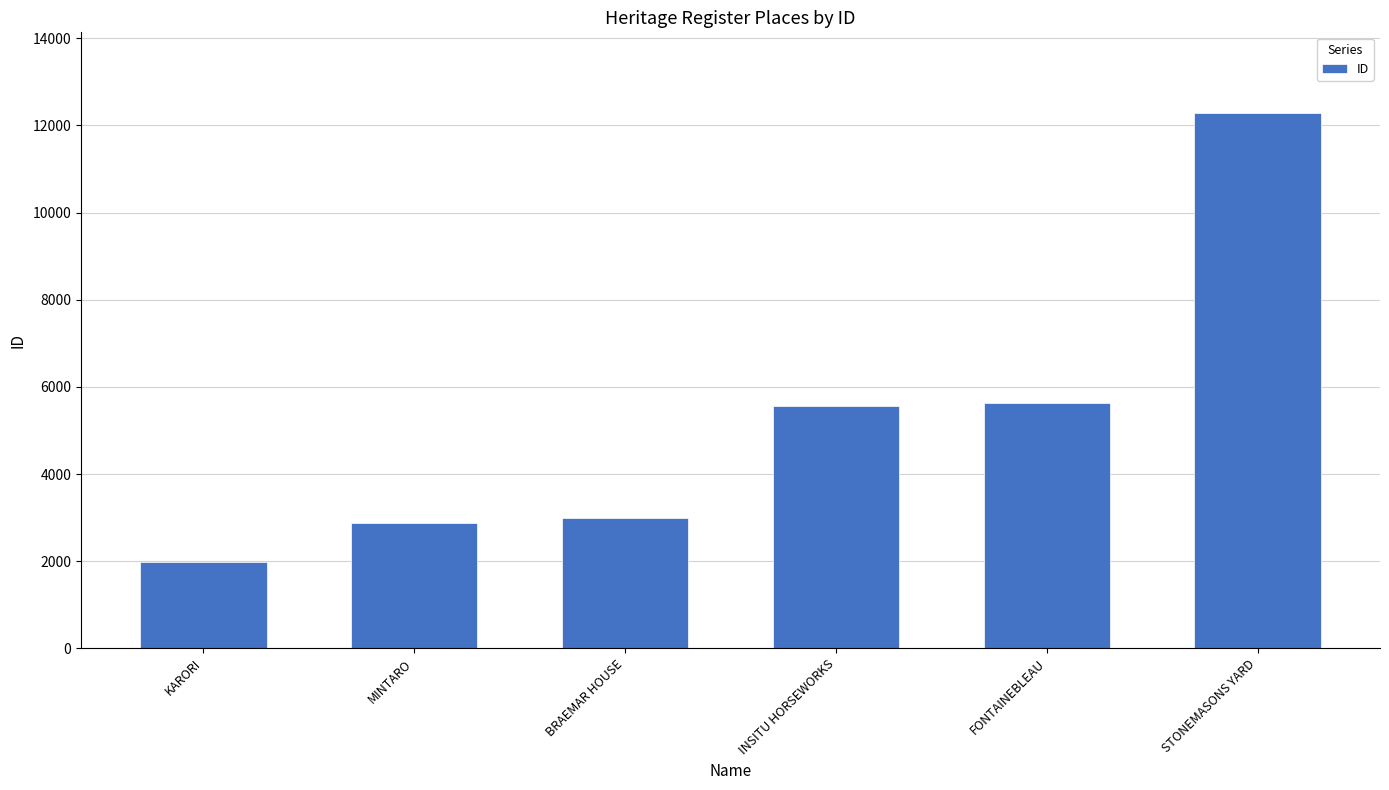

Does the chart contain any negative values?

No